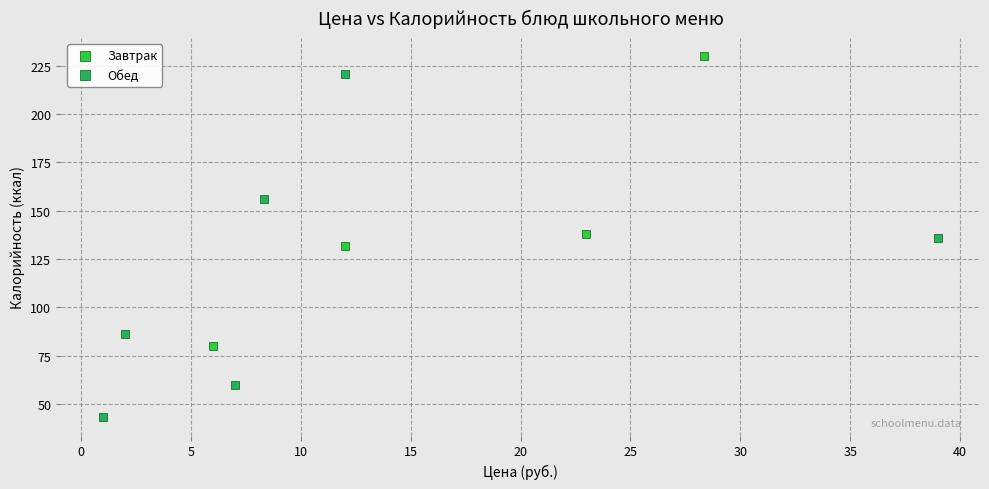

Which series has the widest spread of Y values?

Обед